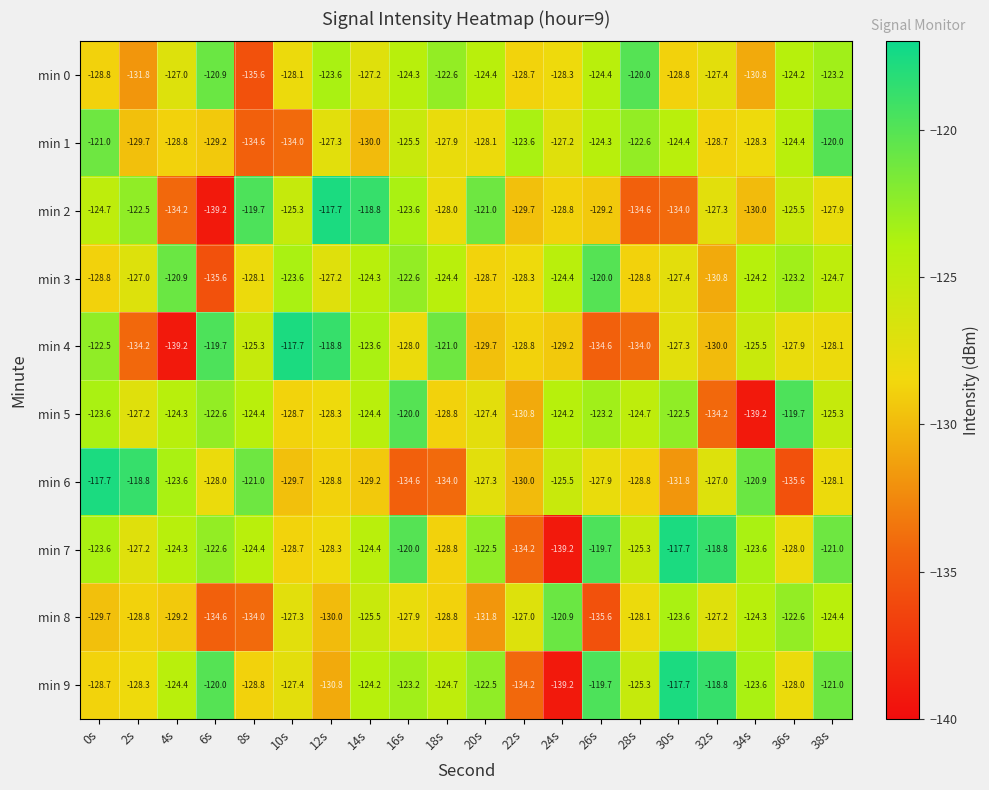

The min 8 series shows -228.6 at 0s. True or false?

False